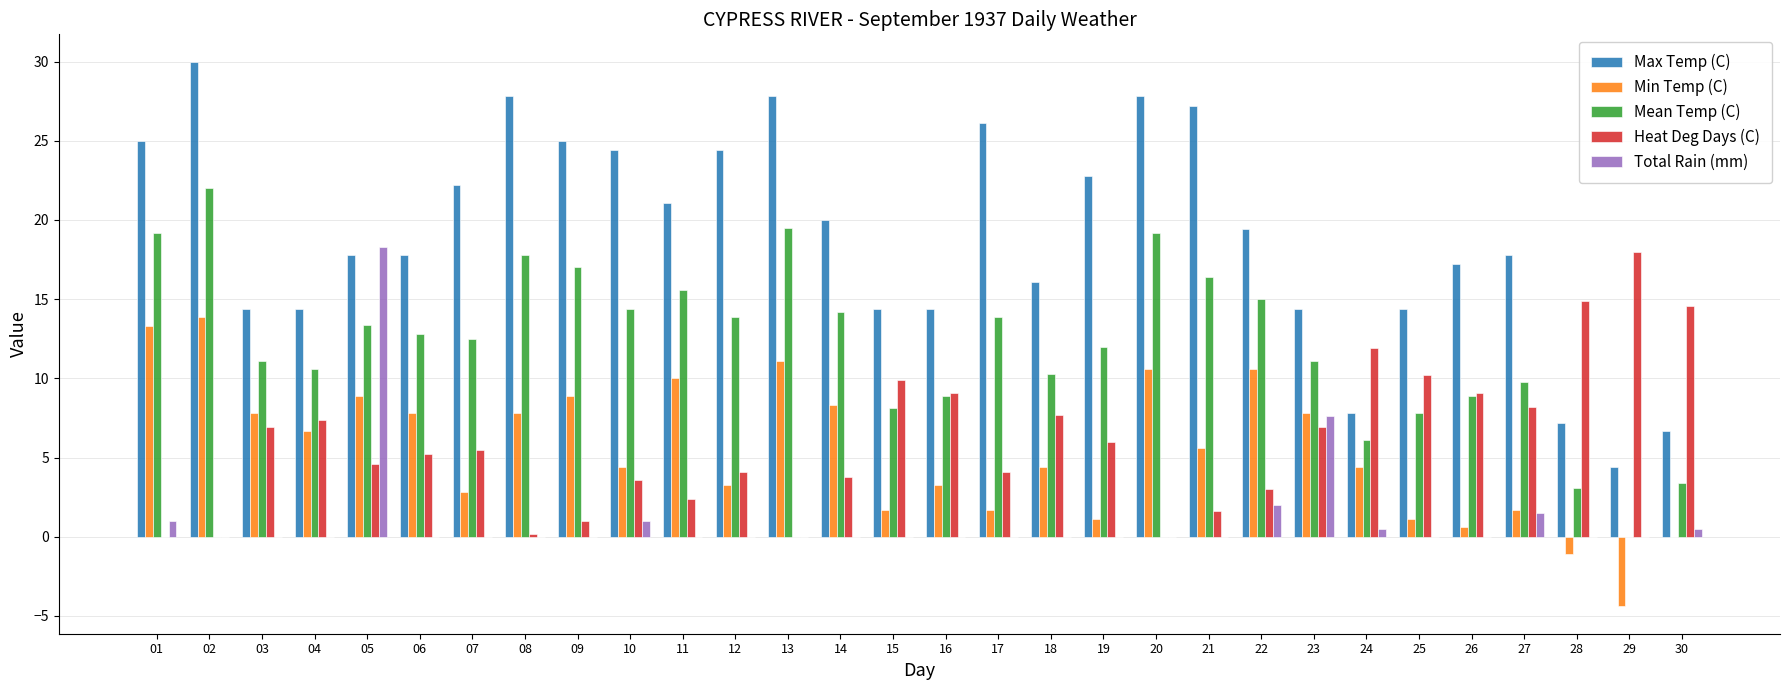

Where does the Max Temp (C) series first go above 19?

01